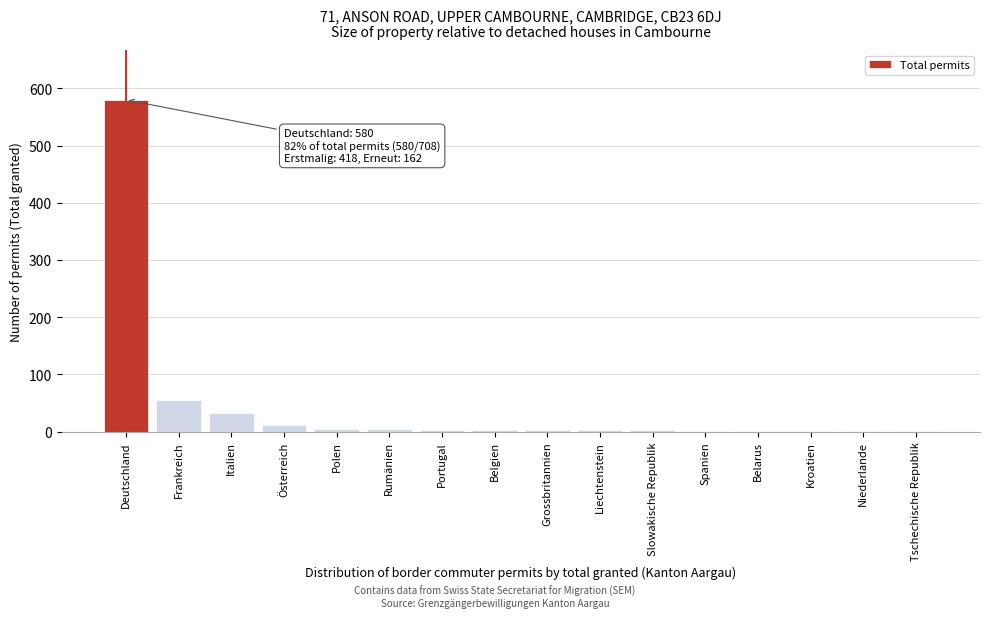

What is the maximum value shown in the chart?

580